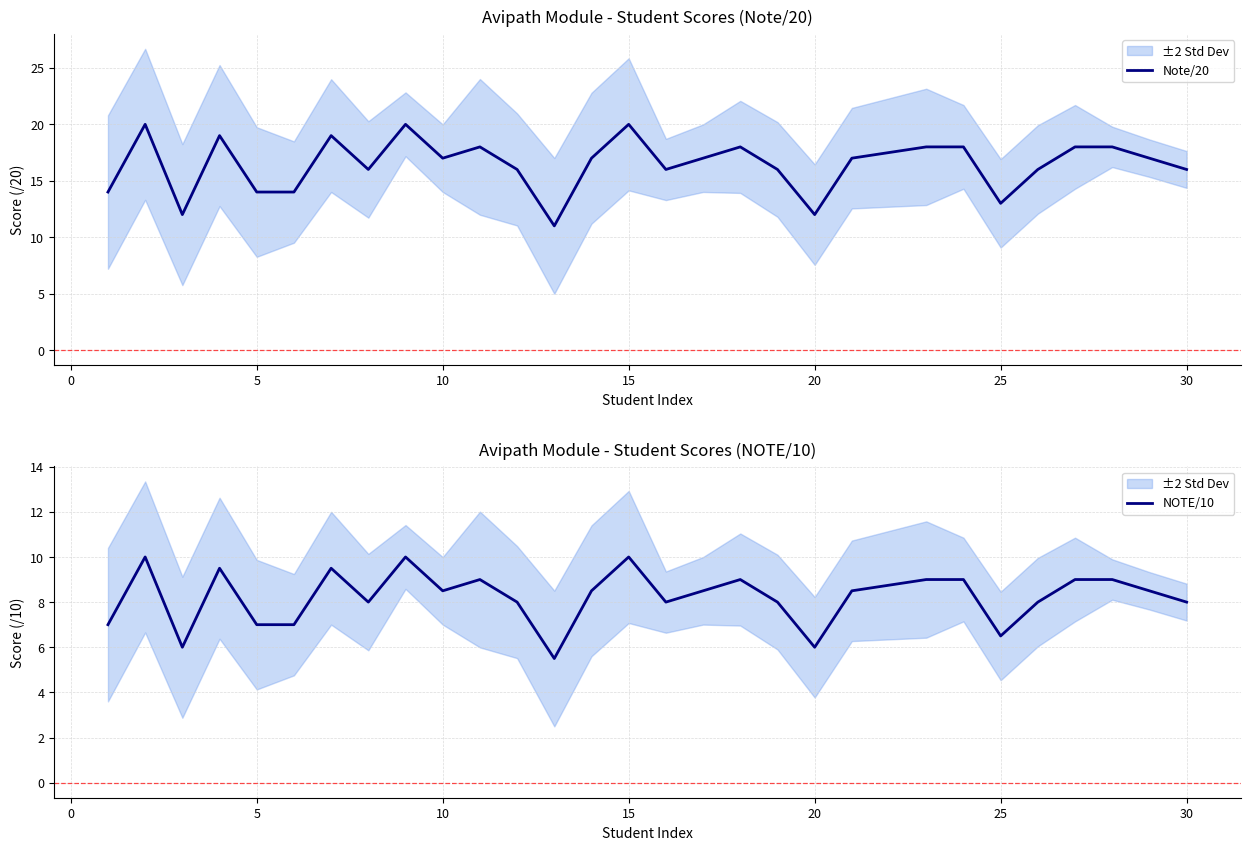

Rank the series by their average value, from lowest to highest.

NOTE/10, Note/20